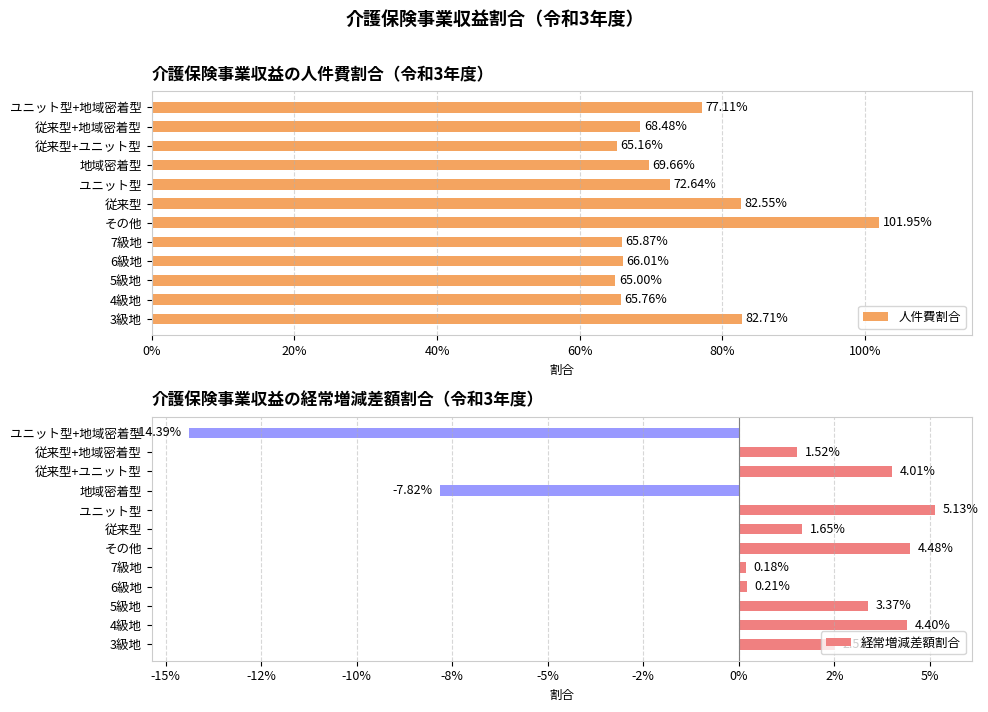

Rank the series at 4級地 from highest to lowest value.

人件費割合, 経常増減差額割合